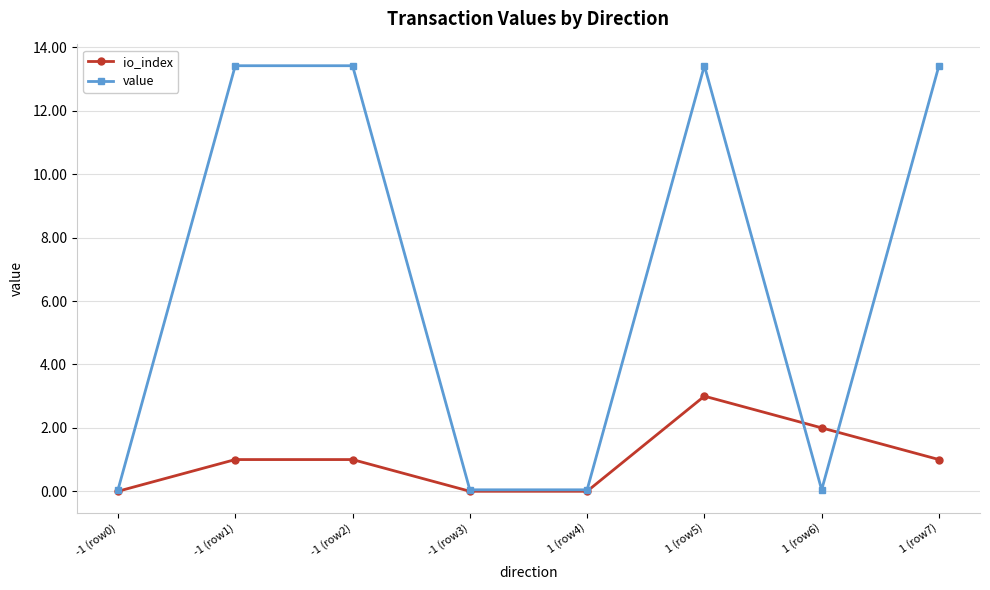

What is the label of the 3rd point from the left?

-1 (row2)